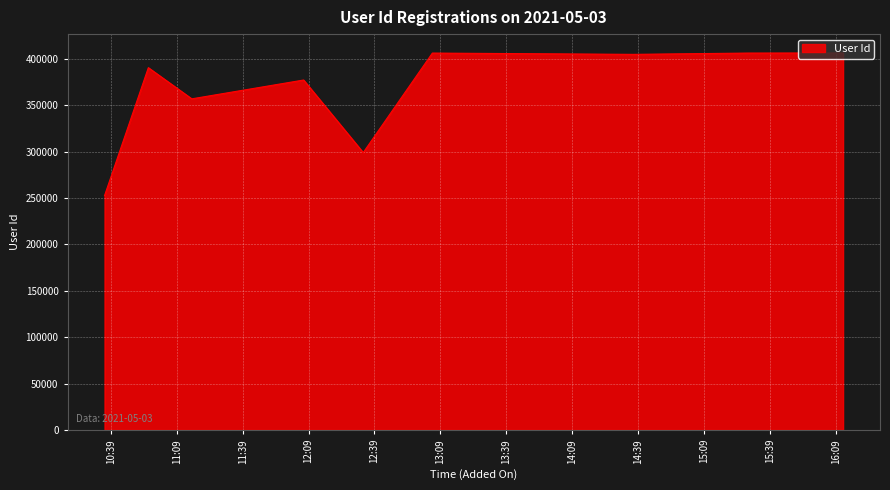

What is the greatest value displayed?

406571